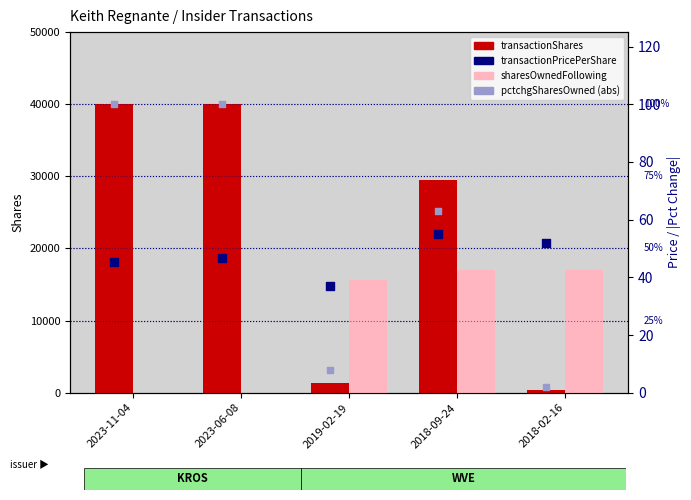

What are all the series names shown in the legend?

transactionShares, sharesOwnedFollowing, transactionPricePerShare, pctchgSharesOwned (abs)